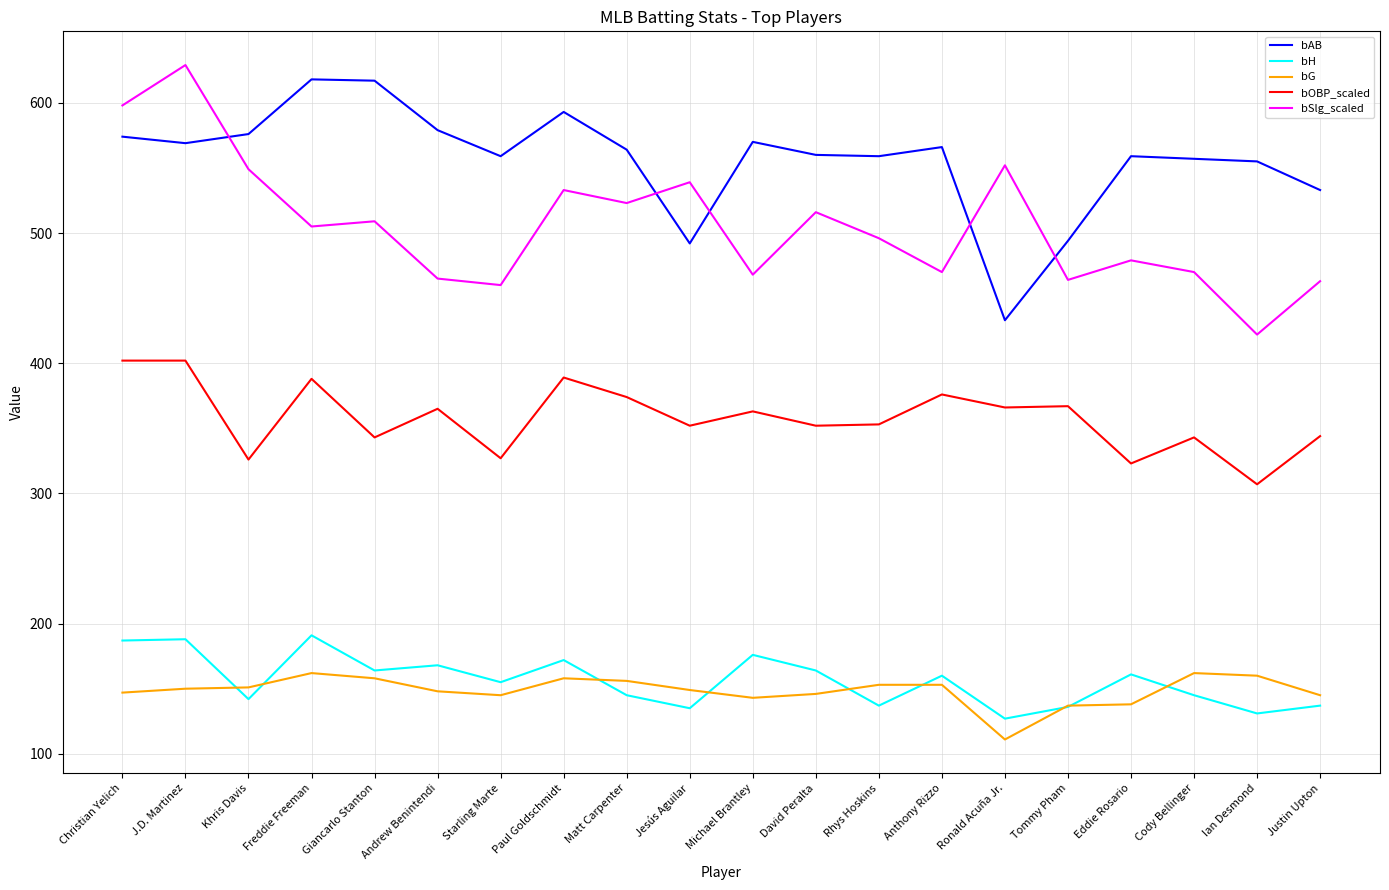

What is the difference between the bH values at Matt Carpenter and Ronald Acuña Jr.?

18